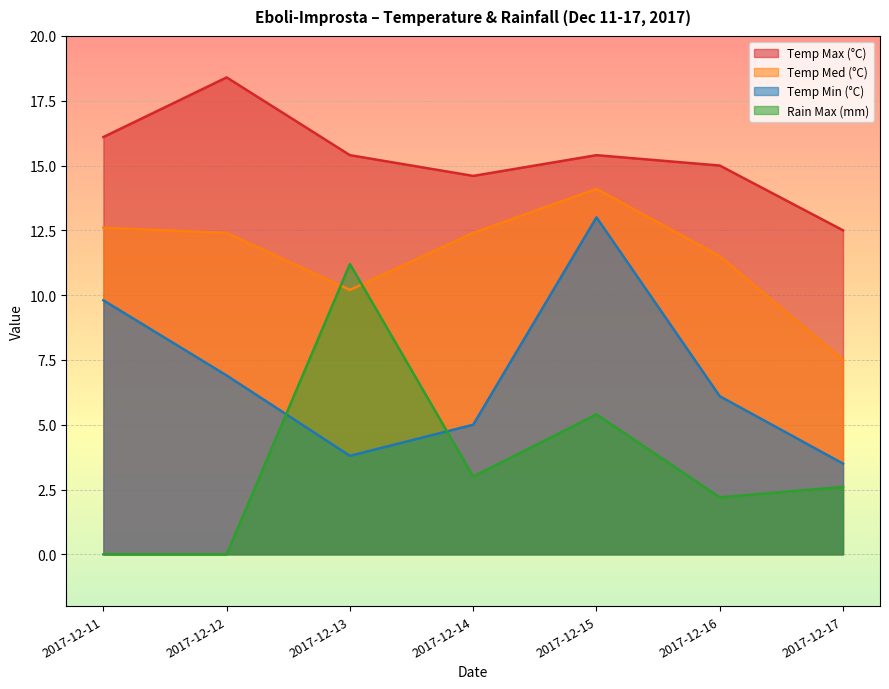

After their last crossing, which series has the higher values: Temp Med (°C) or Rain Max (mm)?

Temp Med (°C)